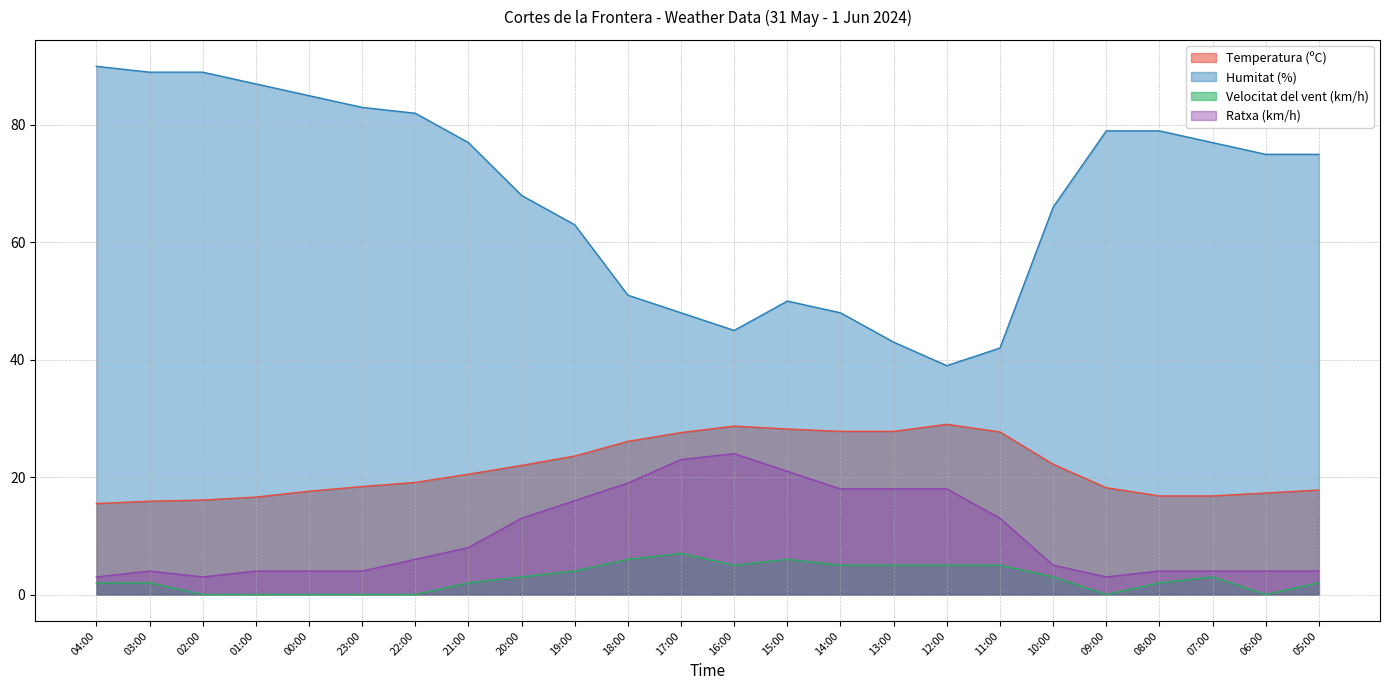

In Temperatura (ºC), how many points are higher than both neighbors (excluding endpoints)?

2